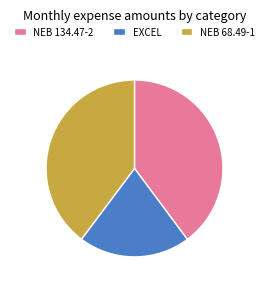

Do NEB 68.49-1 and NEB 134.47-2 together represent more than half of the pie?

Yes